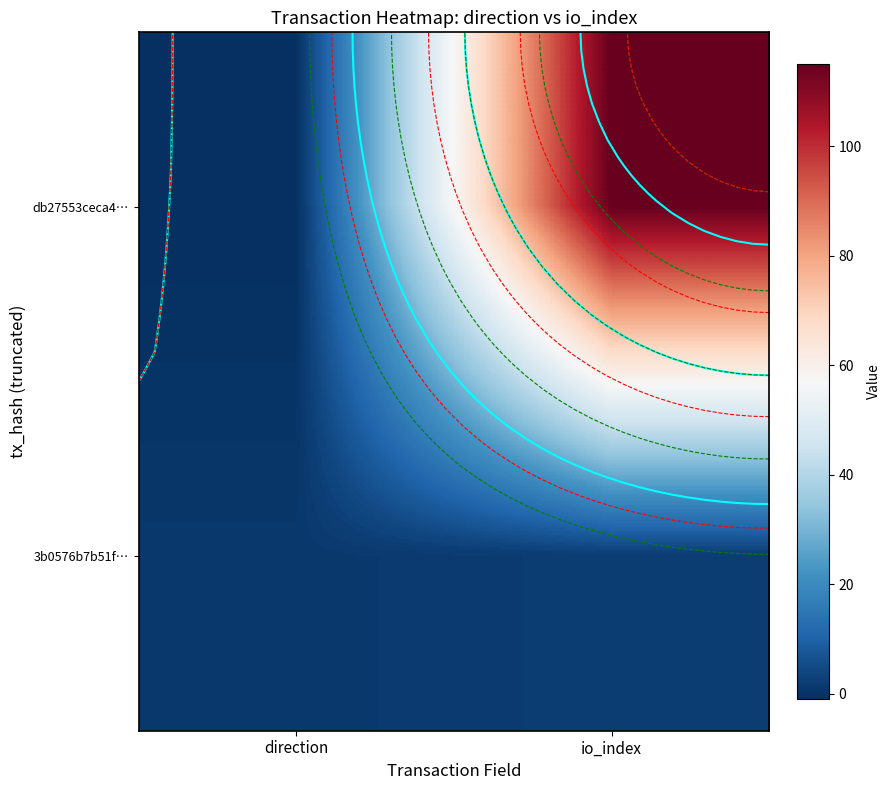

What value does the 3b0576b7b51f… series have at direction?

1